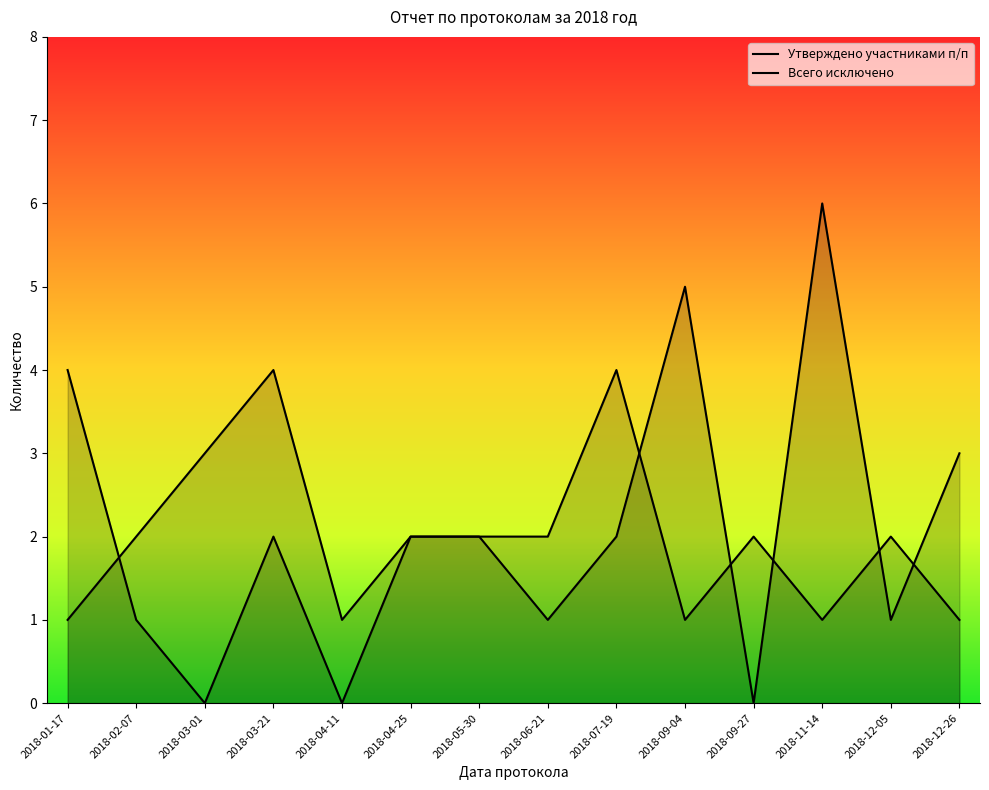

What is the difference between the maximum and minimum values in the Всего исключено series?

6